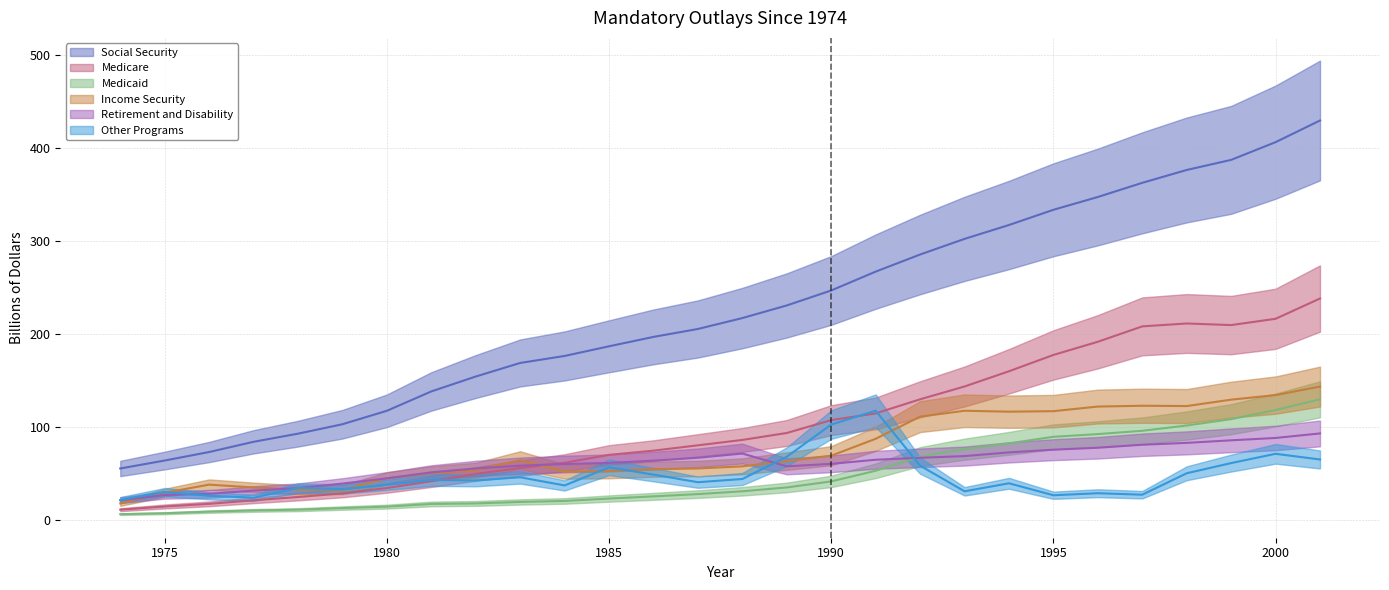

What are all the series names shown in the legend?

Social Security, Medicare, Medicaid, Income Security, Retirement and Disability, Other Programs